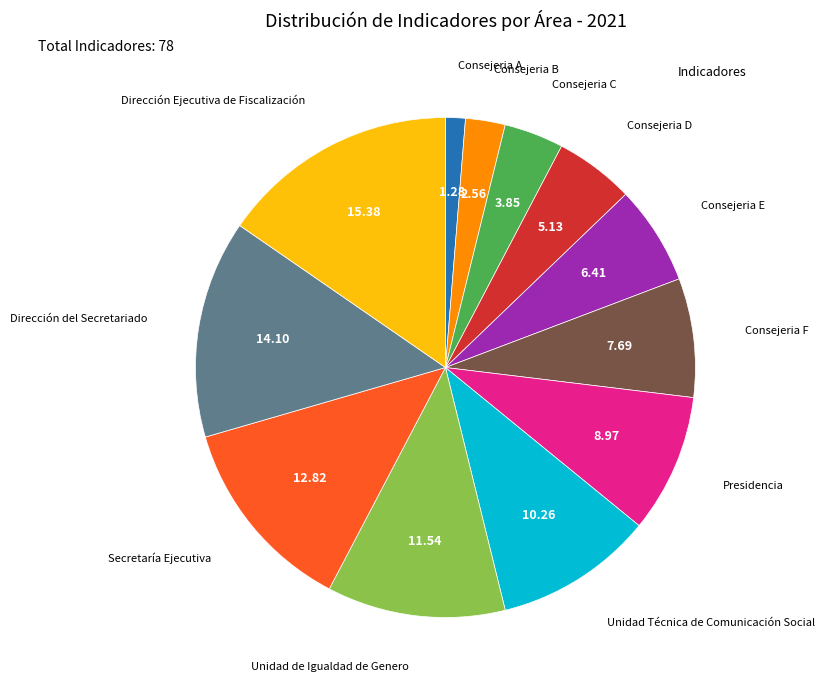

Is there any slice that represents more than half of the pie?

No